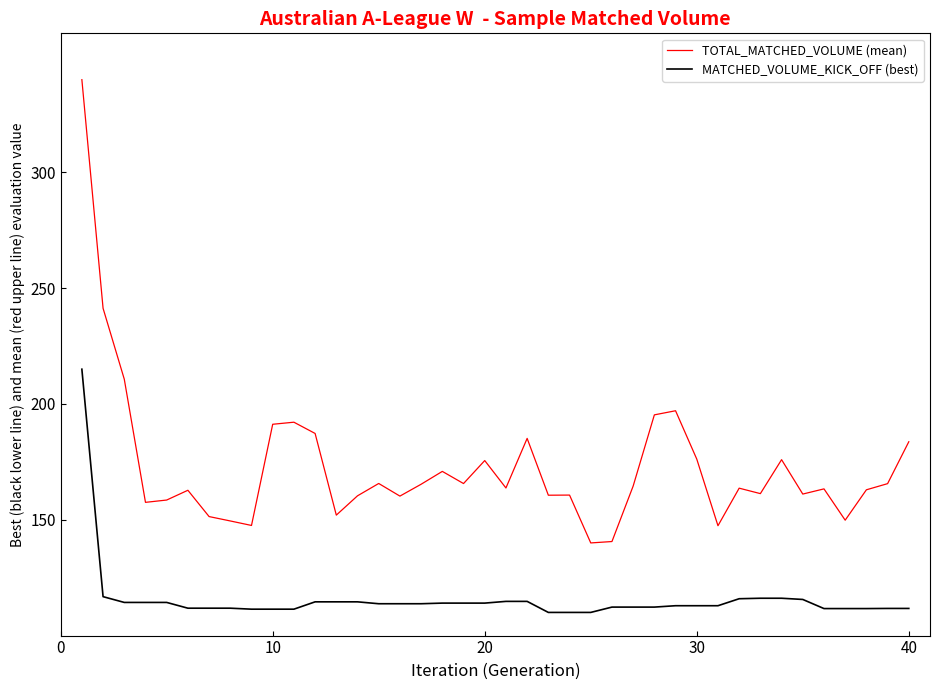

What is the average value of the MATCHED_VOLUME_KICK_OFF (best) series?

115.7